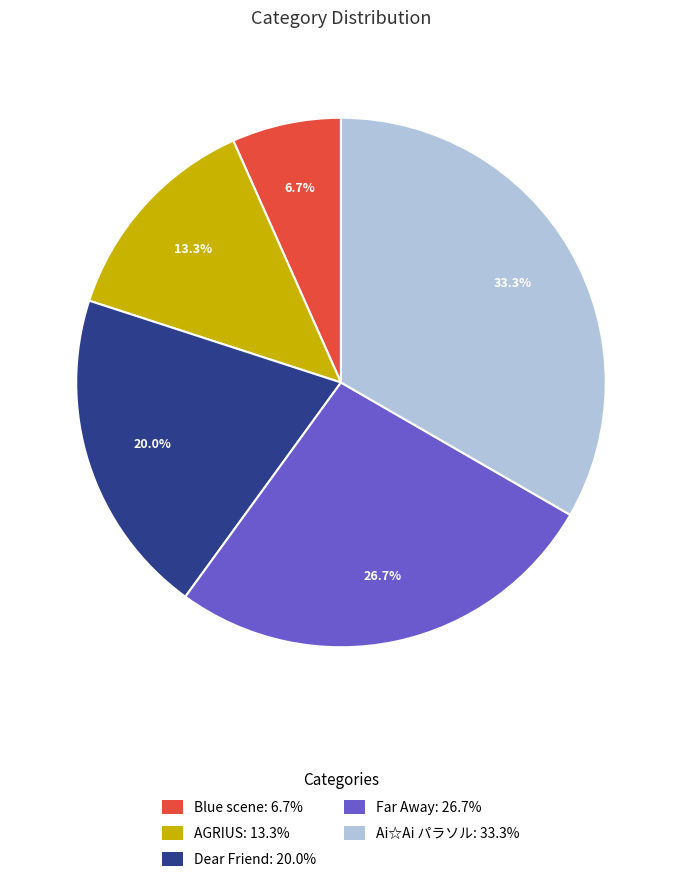

Is the sum of Far Away and AGRIUS greater than half?

No